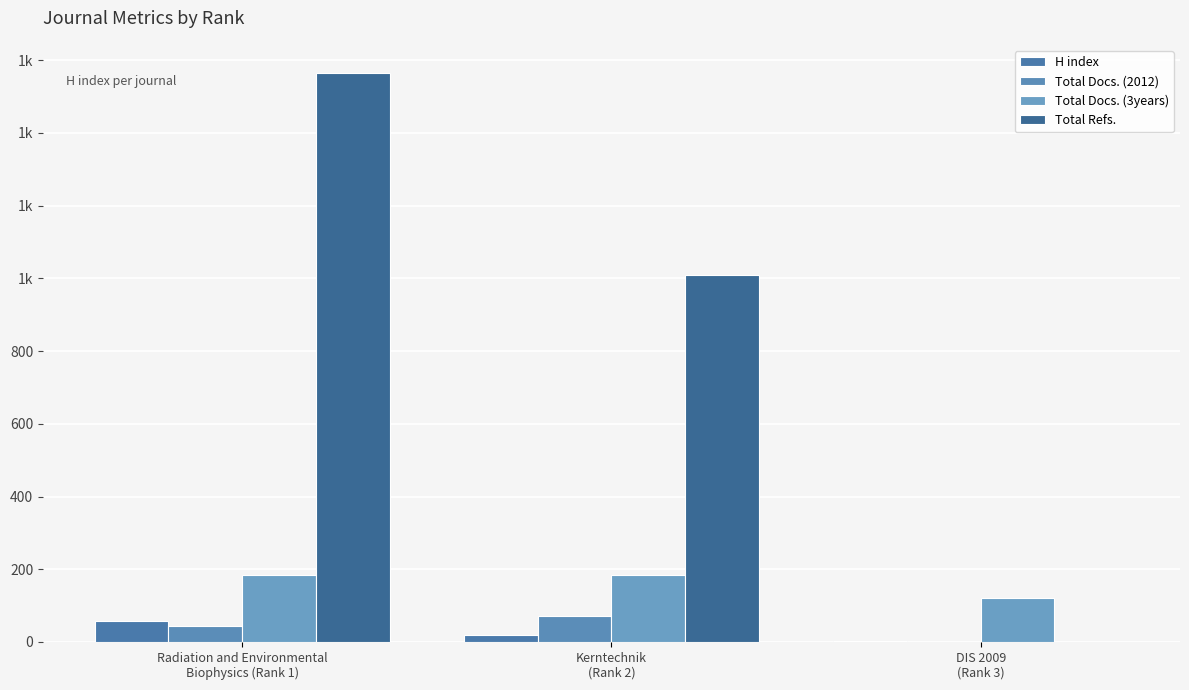

At which category is the sum across all series the highest?

Radiation and Environmental
Biophysics (Rank 1)